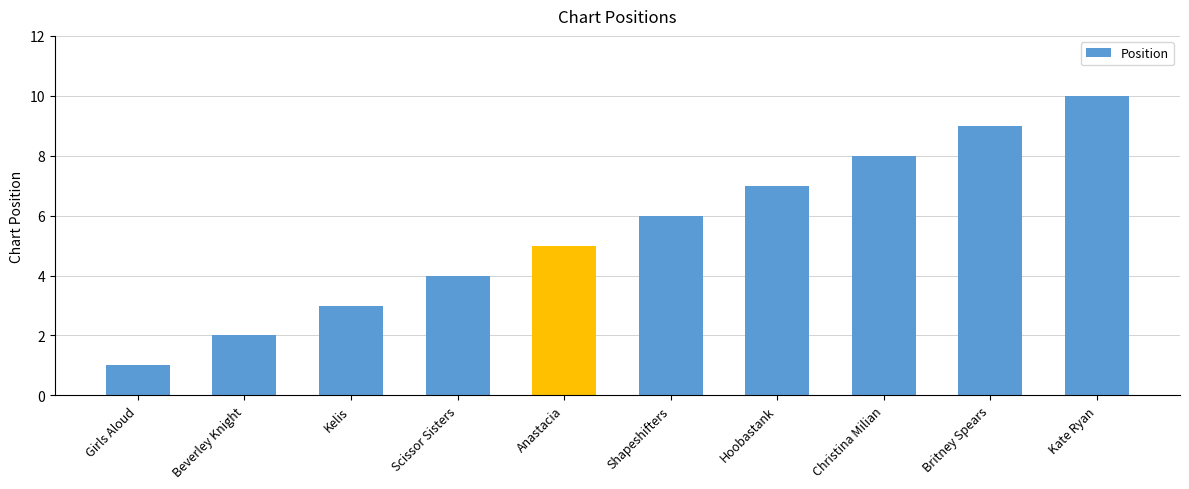

Are the bars horizontal?

No